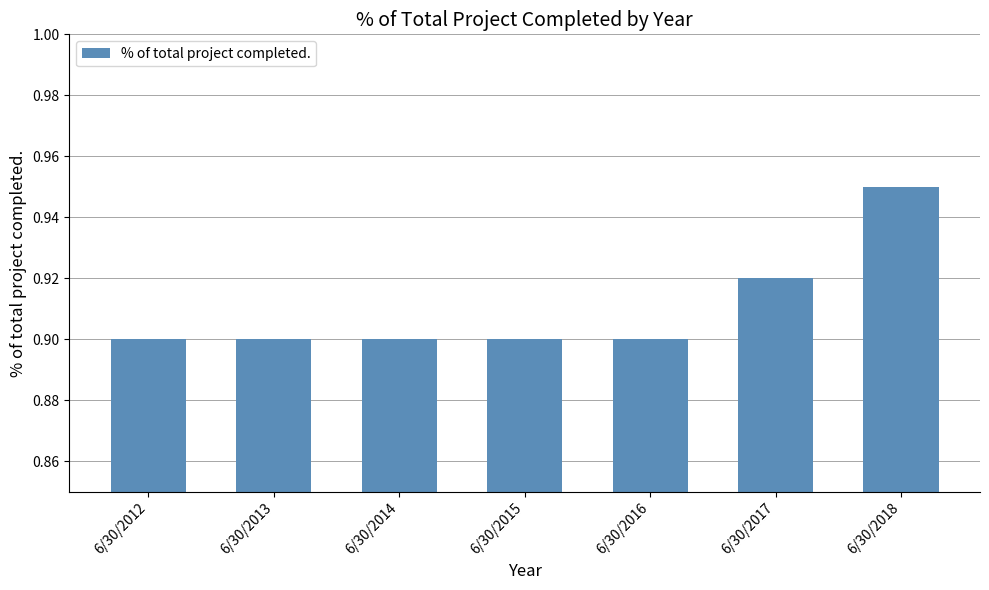

Is it true that the value at 6/30/2014 is 1.6?

False